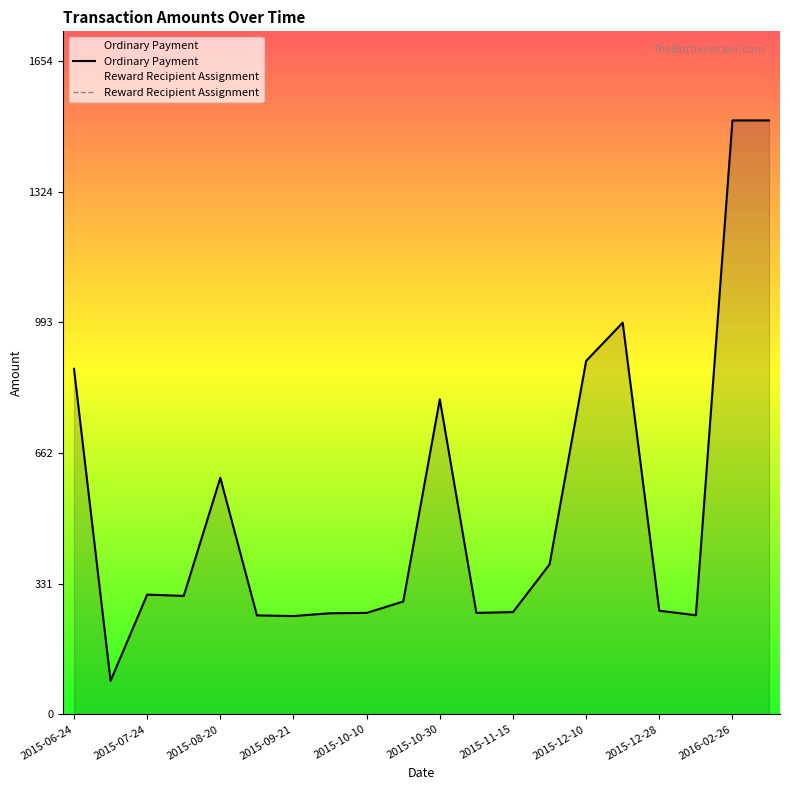

Which series changed the most between 2016-02-26 and 2015-09-21?

Ordinary Payment